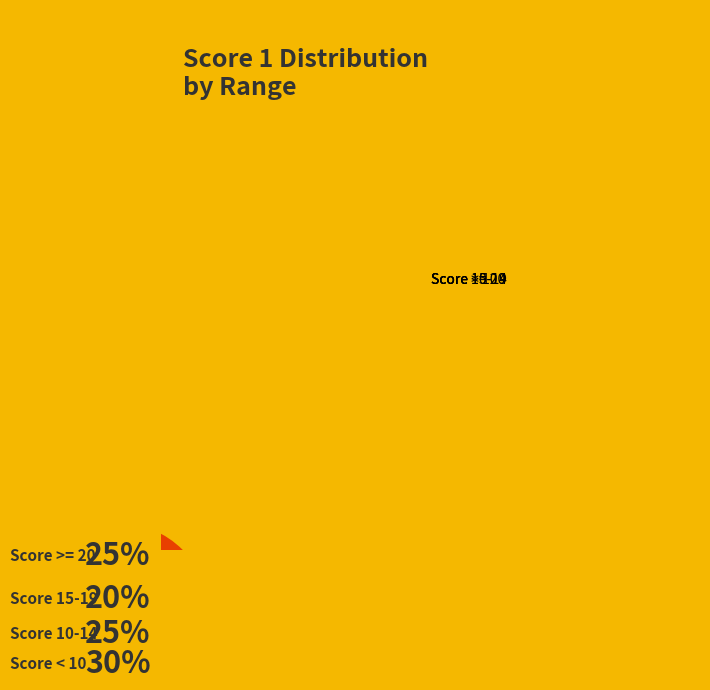

Which slice is the smallest?

Score 15-19